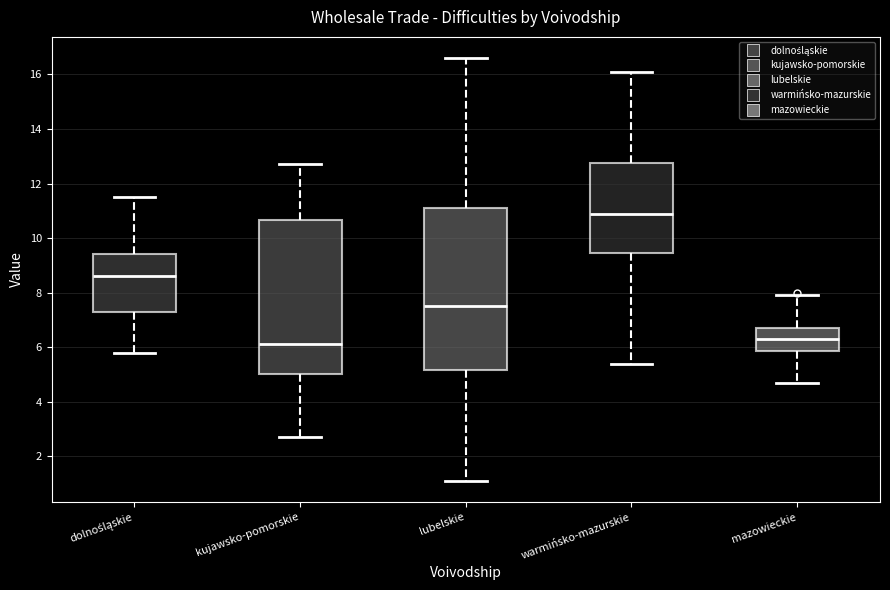

Where does the upper whisker of the box for kujawsko-pomorskie end on the y-axis? The values are not printed on the chart, so give them approximately, as read against the axis.

12.8